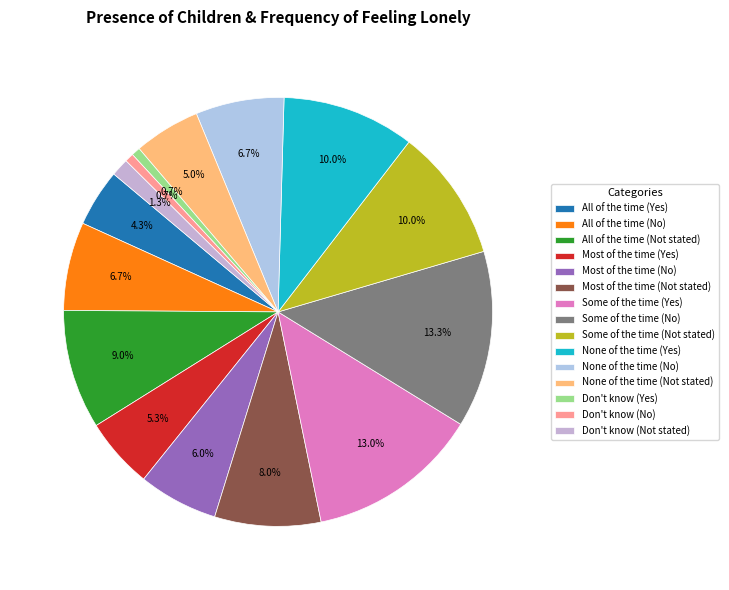

Count the number of slices in the pie.

15